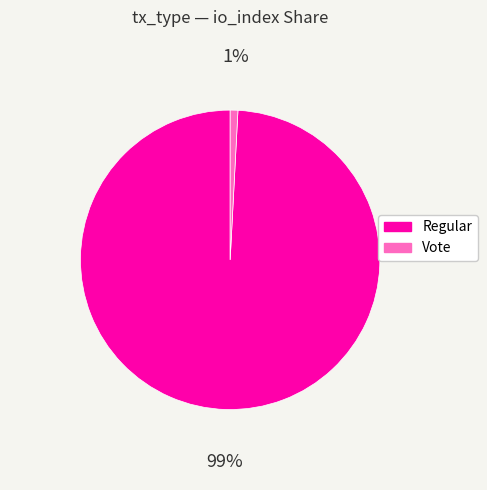

Which slice is the smallest?

Vote